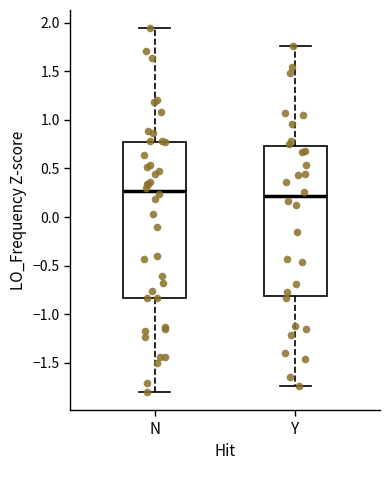

Reading left to right, read every box against the y-axis: the position of its median line, the range the box covers, and the ends of its whiskers. The values are not printed on the chart, so give them approximately, as read against the axis.

N: median 0.25, box -0.85 to 0.80, whiskers -1.80 to 1.95
Y: median 0.20, box -0.80 to 0.75, whiskers -1.75 to 1.75